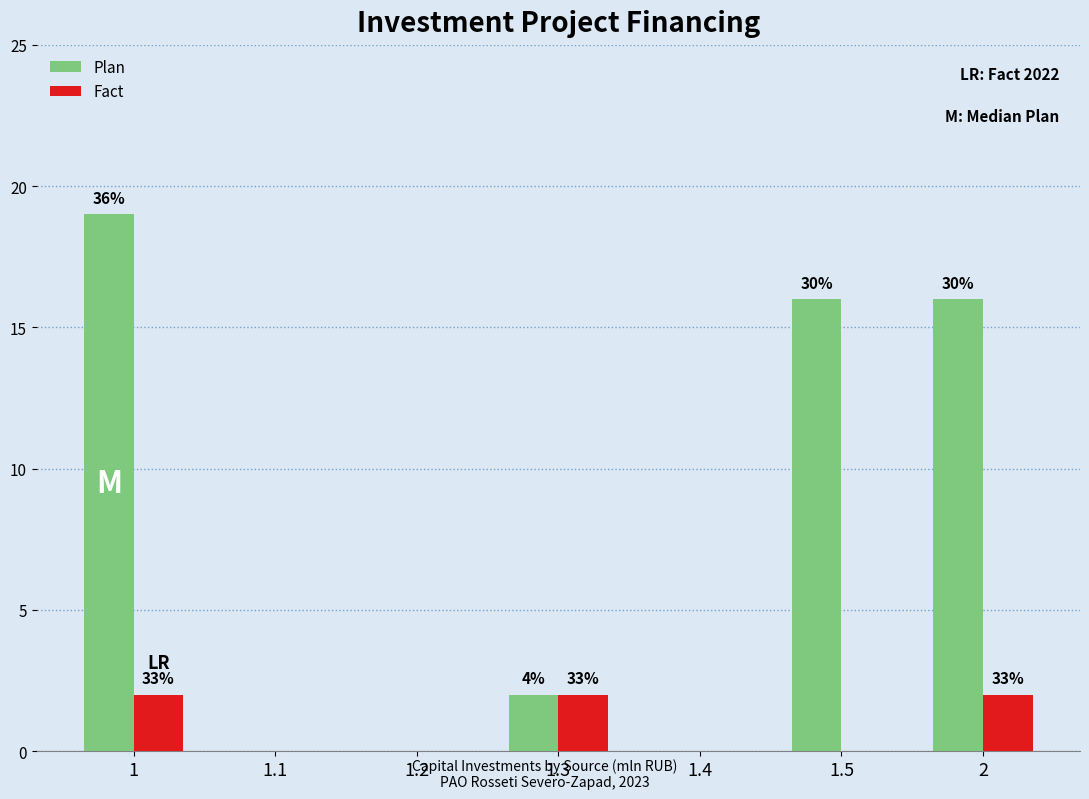

Reading right to left, list all the values displayed in this chart.

Plan: 16	16	0	2	0	0	19
Fact: 2	0	0	2	0	0	2